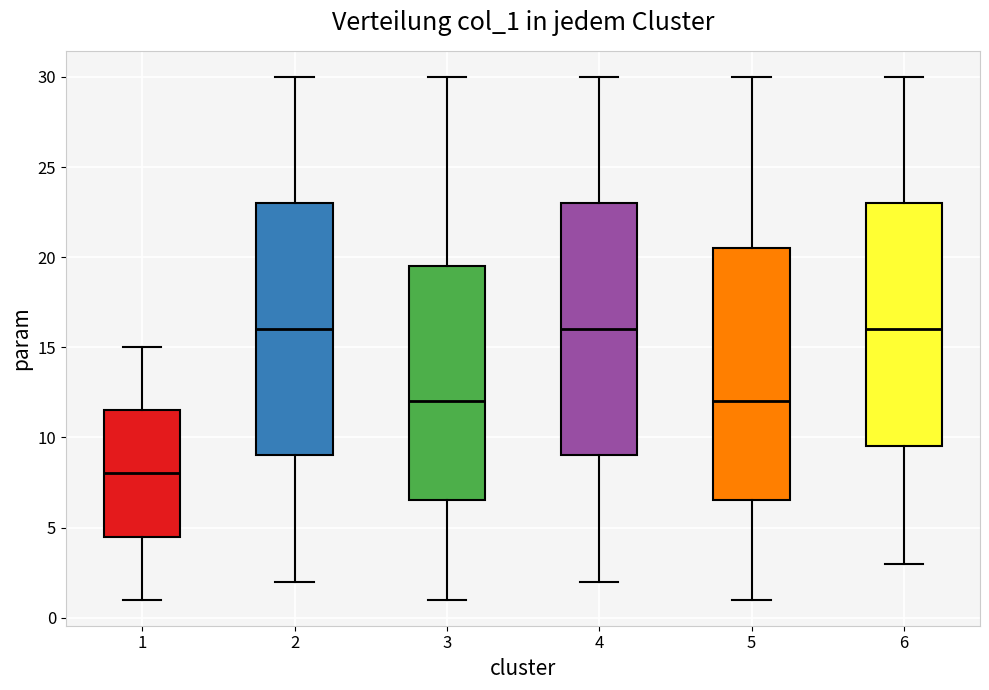

Reading left to right, transcribe this box plot: for each box, give where its median line is, the range the box spans, and where its two whiskers end, as read against the y-axis. The values are not printed on the chart, so give them approximately, as read against the axis.

1: median 8.0, box 4.5 to 11.5, whiskers 1.0 to 15.0
2: median 16.0, box 9.0 to 23.0, whiskers 2.0 to 30.0
3: median 12.0, box 6.5 to 19.5, whiskers 1.0 to 30.0
4: median 16.0, box 9.0 to 23.0, whiskers 2.0 to 30.0
5: median 12.0, box 6.5 to 20.5, whiskers 1.0 to 30.0
6: median 16.0, box 9.5 to 23.0, whiskers 3.0 to 30.0